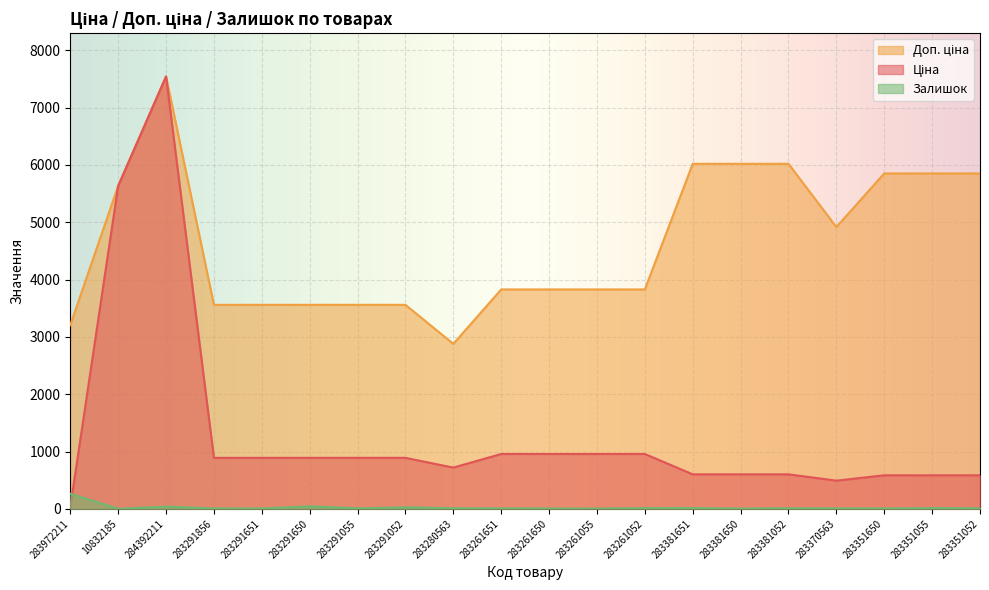

What is the value of the Доп. ціна point at the 3rd from the left?

7545.9